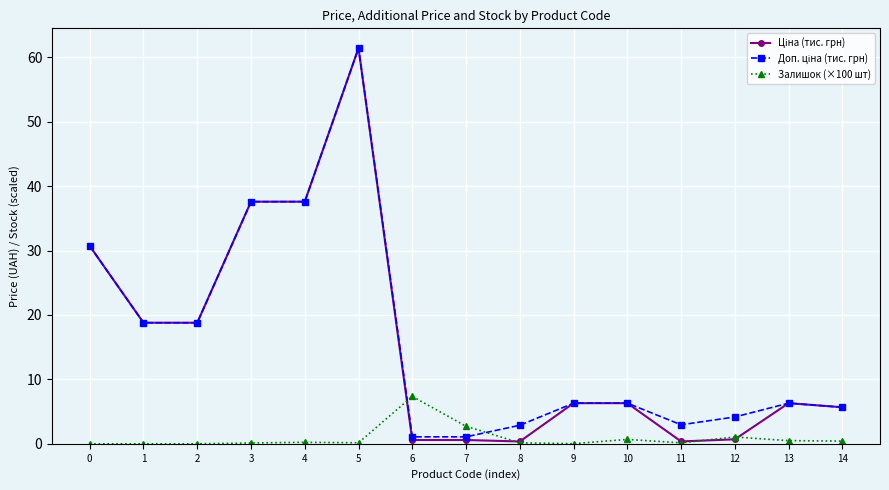

What is the maximum value shown in the chart?

61.4